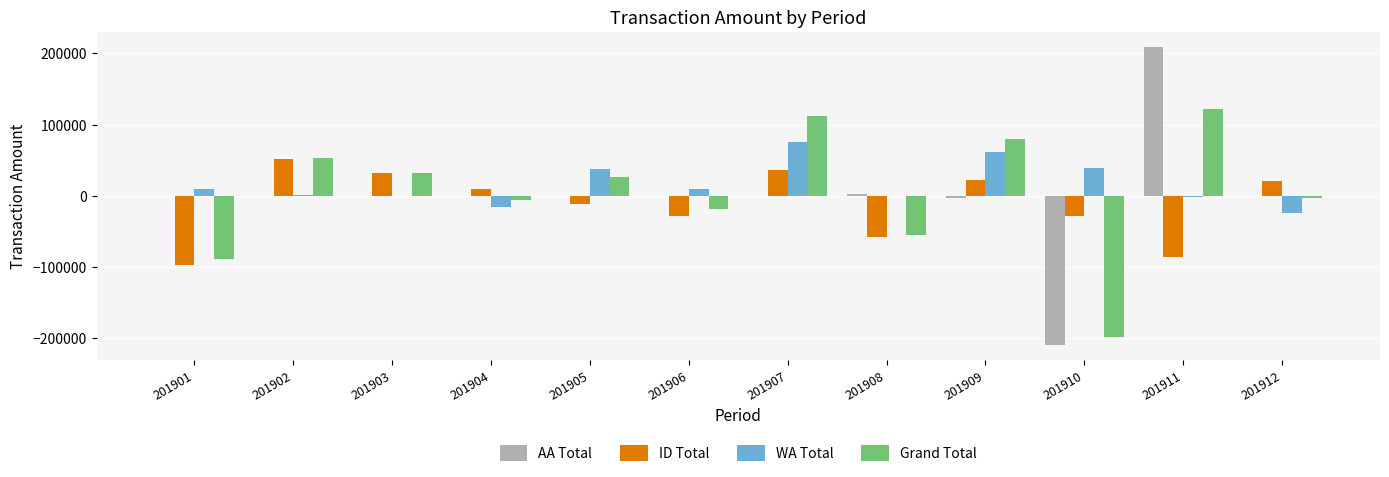

How many data points does each series have?

12